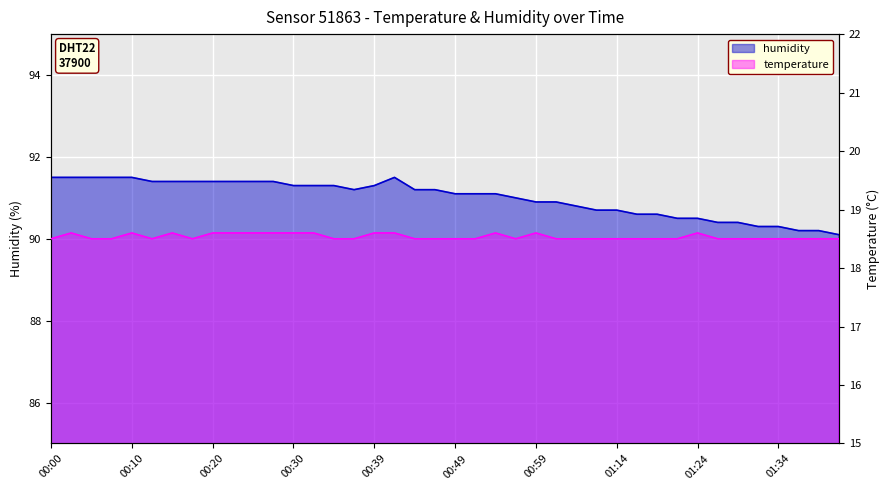

Reading left to right, what are all the values shown in this chart?

temperature: 18.5	18.6	18.5	18.5	18.6	18.5	18.6	18.5	18.6	18.6	18.6	18.6	18.6	18.6	18.5	18.5	18.6	18.6	18.5	18.5	18.5	18.5	18.6	18.5	18.6	18.5	18.5	18.5	18.5	18.5	18.5	18.5	18.6	18.5	18.5	18.5	18.5	18.5	18.5	18.5
humidity: 91.5	91.5	91.5	91.5	91.5	91.4	91.4	91.4	91.4	91.4	91.4	91.4	91.3	91.3	91.3	91.2	91.3	91.5	91.2	91.2	91.1	91.1	91.1	91.0	90.9	90.9	90.8	90.7	90.7	90.6	90.6	90.5	90.5	90.4	90.4	90.3	90.3	90.2	90.2	90.1